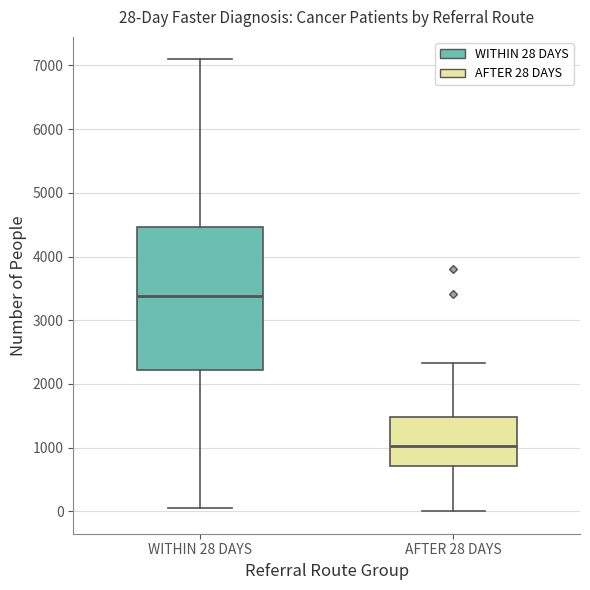

Which box's median line is the lowest?

AFTER 28 DAYS